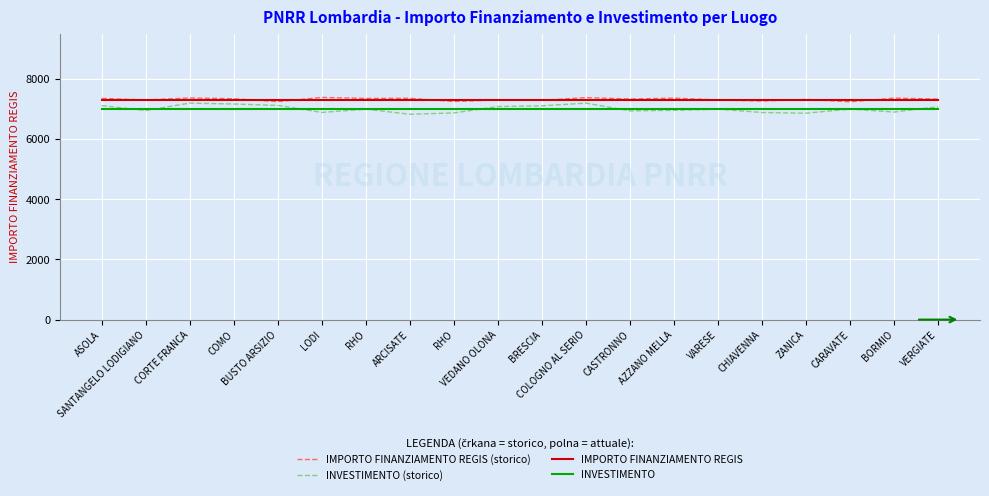

The INVESTIMENTO series shows 9953.8 at CARAVATE. True or false?

False